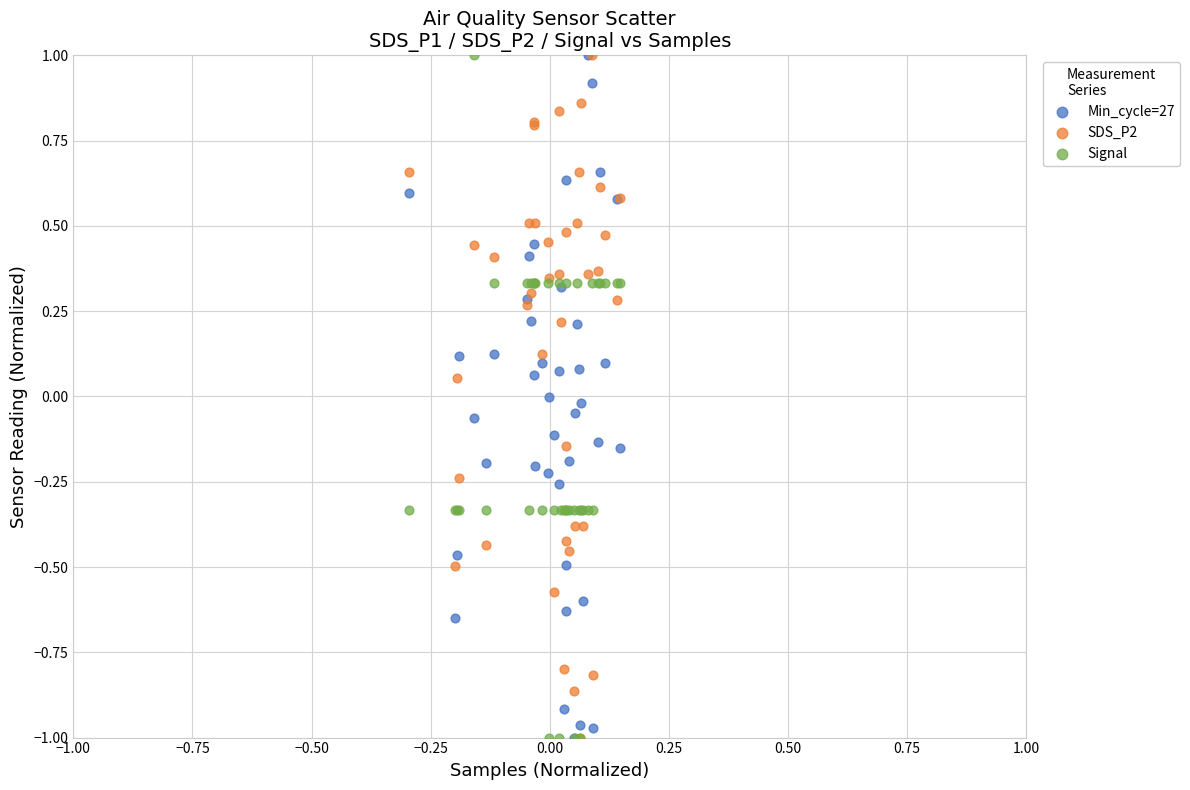

What are all the series names shown in the legend?

Min_cycle=27, SDS_P2, Signal